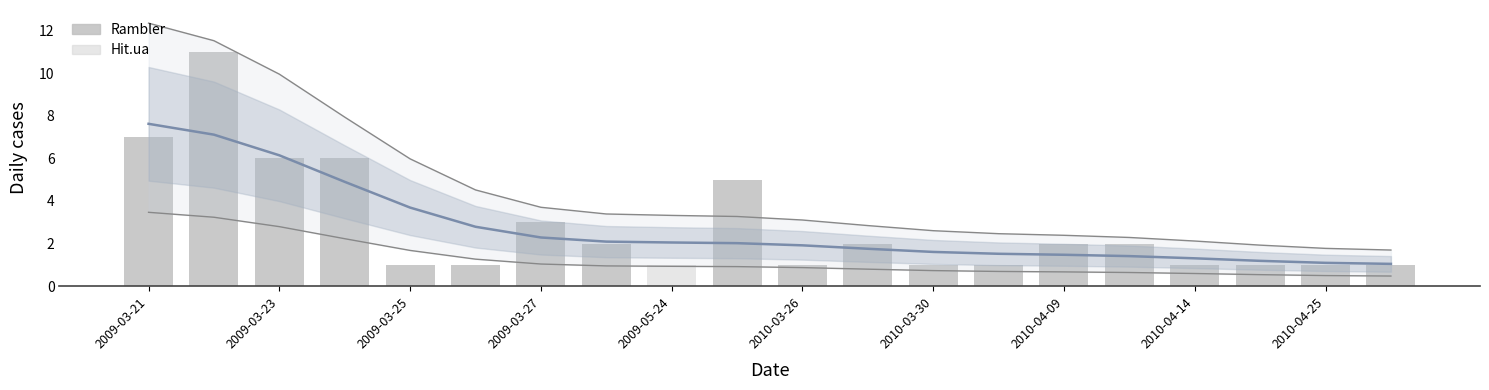

What is the sum of the Rambler values at 2009-03-21 and 2010-04-25?

8